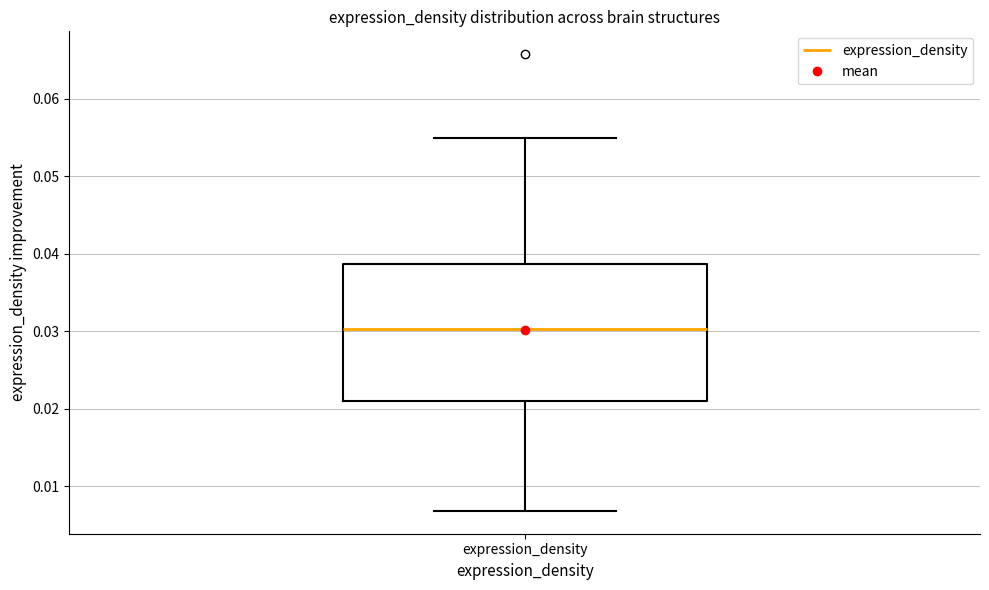

Transcribe this box plot: give where the median line is, the range the box spans, and where the two whiskers end, as read against the y-axis. The values are not printed on the chart, so give them approximately, as read against the axis.

median 0.030, box 0.021 to 0.039, whiskers 0.007 to 0.055